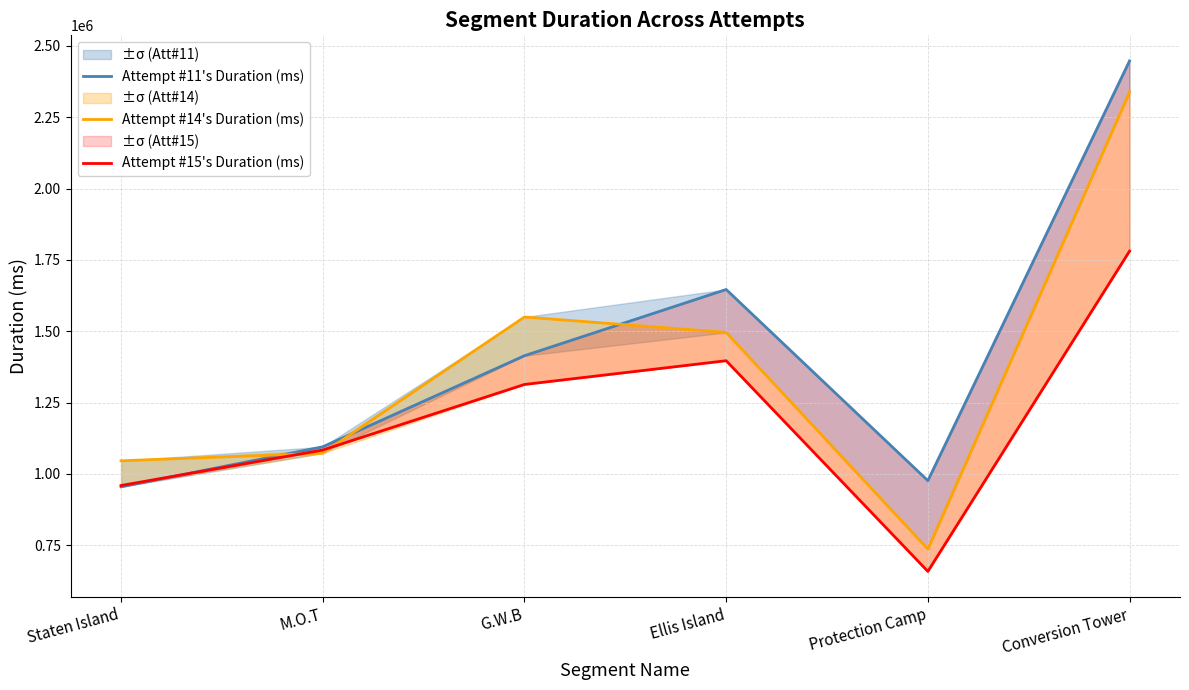

What is the difference between the second highest and minimum values in the Attempt #15's Duration (ms) series?

738569